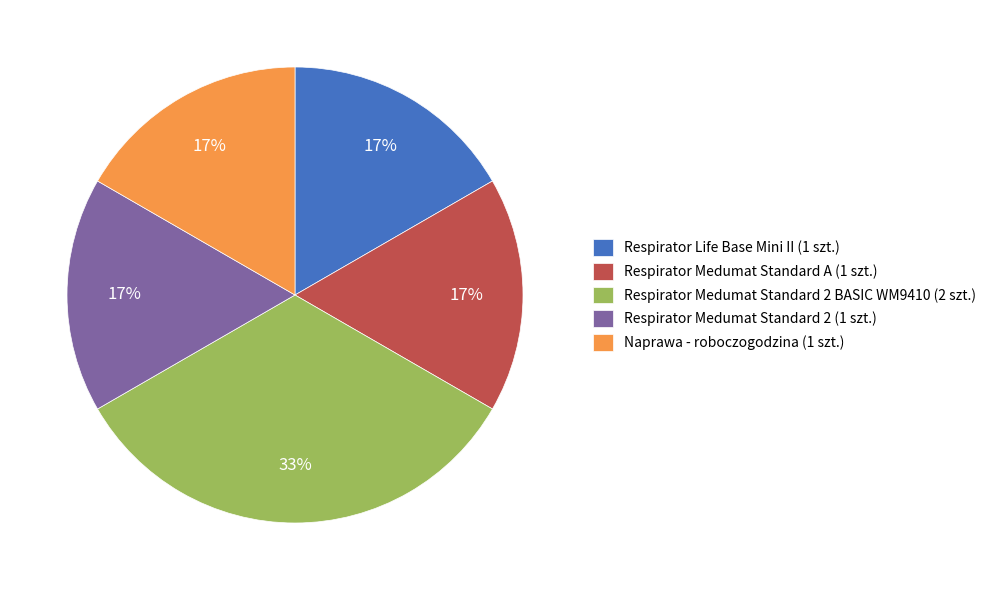

Approximately how many times larger is the value at Respirator Medumat Standard A (1 szt.) compared to Respirator Life Base Mini II (1 szt.)?

1.0